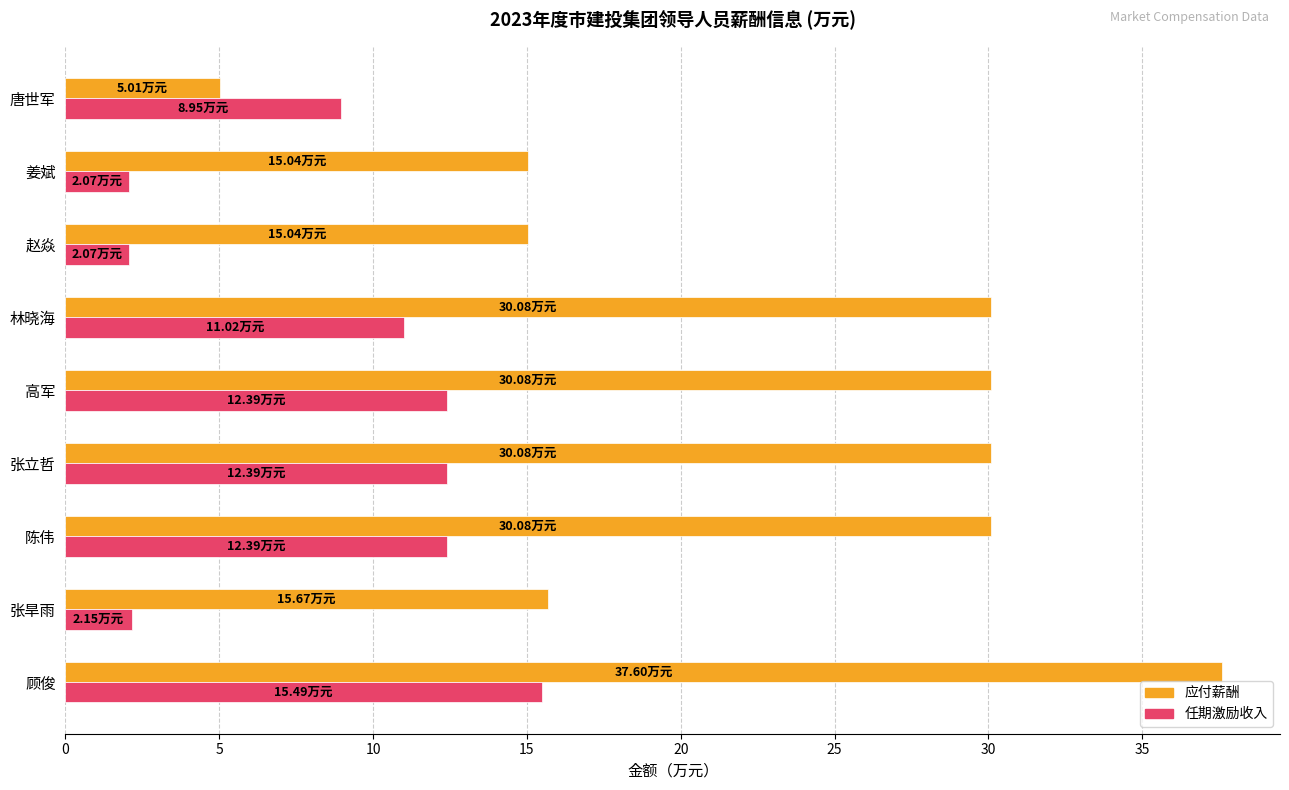

What is the difference between the maximum and minimum values in the 任期激励收入 series?

13.4